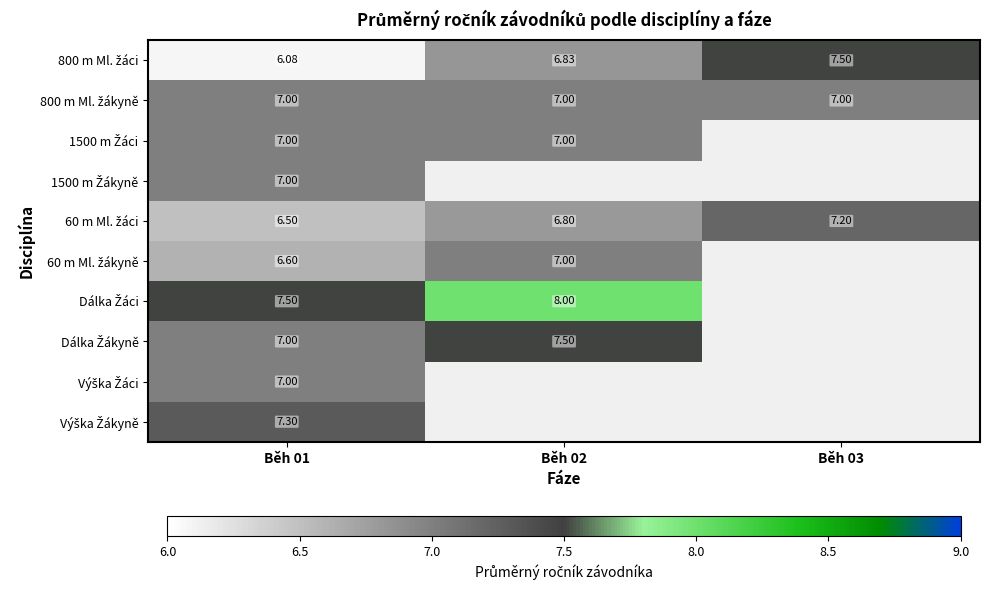

At which category does the chart reach its peak across all series?

Běh 02